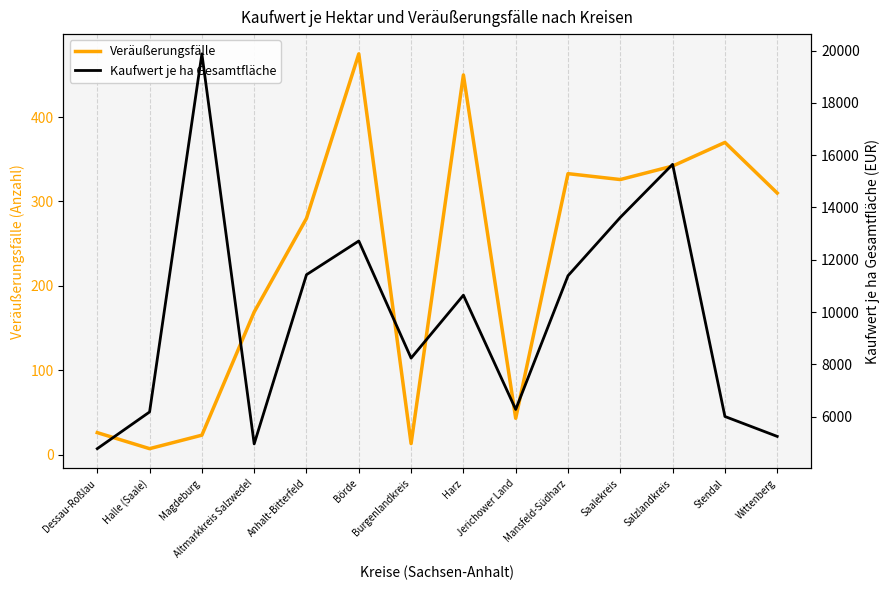

What is the label of the 8th point from the left?

Harz